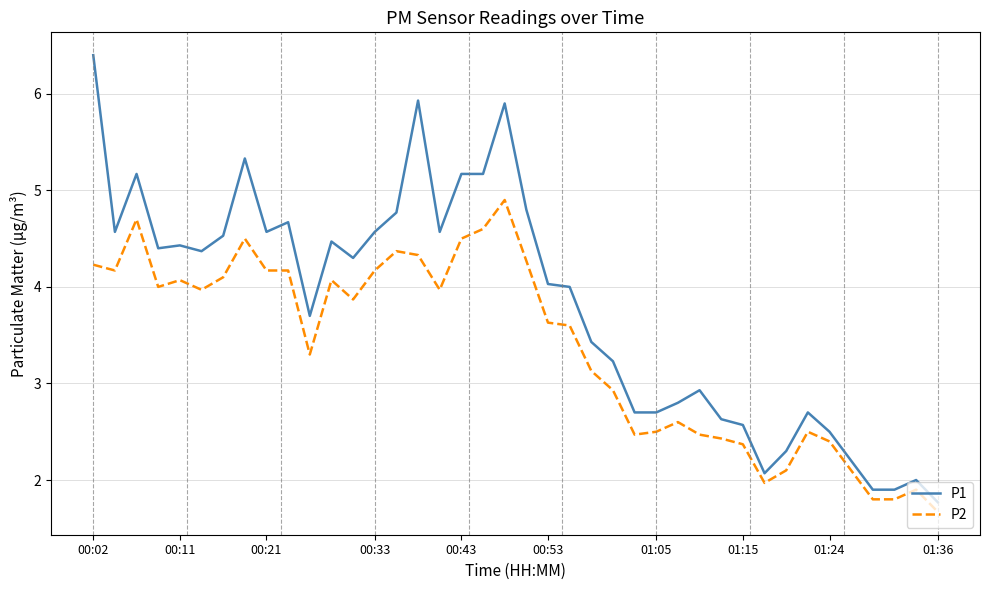

What is the minimum value shown in the chart?

1.7